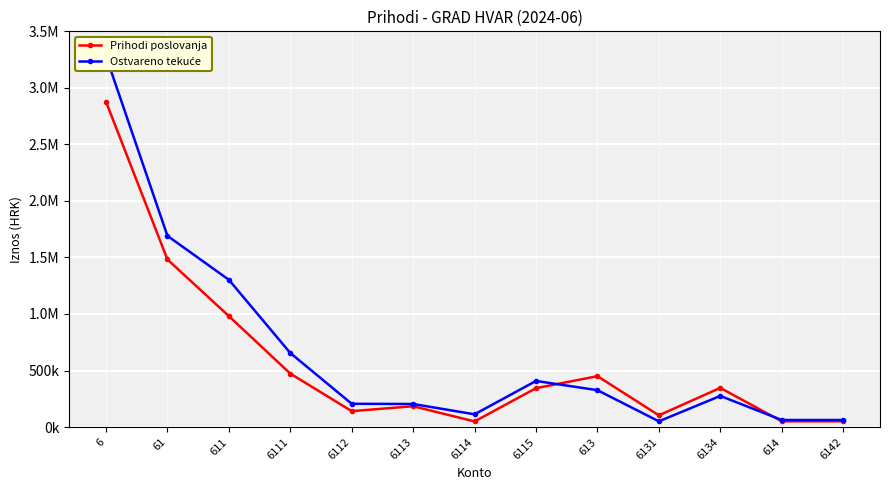

What are all the series names shown in the legend?

Prihodi poslovanja, Ostvareno tekuće